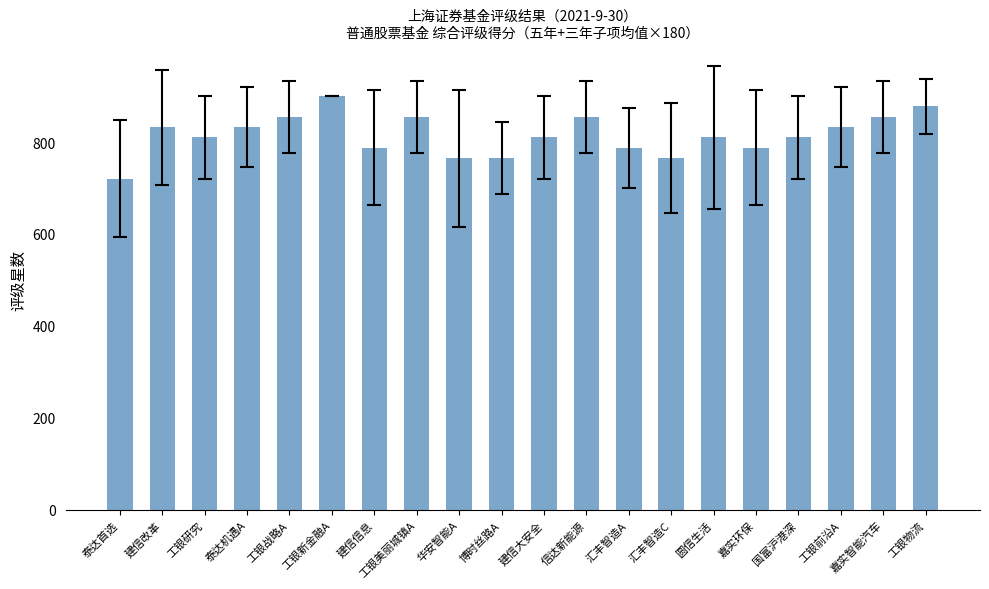

Reading right to left, transcribe all the data shown in this chart.

工银物流=877.5	嘉实智能汽车=855.0	工银前沿A=832.5	国富沪港深=810.0	嘉实环保=787.5	圆信生活=810.0	汇丰智造C=765.0	汇丰智造A=787.5	信达新能源=855.0	建信大安全=810.0	博时丝路A=765.0	华安智能A=765.0	工银美丽城镇A=855.0	建信信息=787.5	工银新金融A=900.0	工银战略A=855.0	泰达机遇A=832.5	工银研究=810.0	建信改革=832.5	泰达首选=720.0